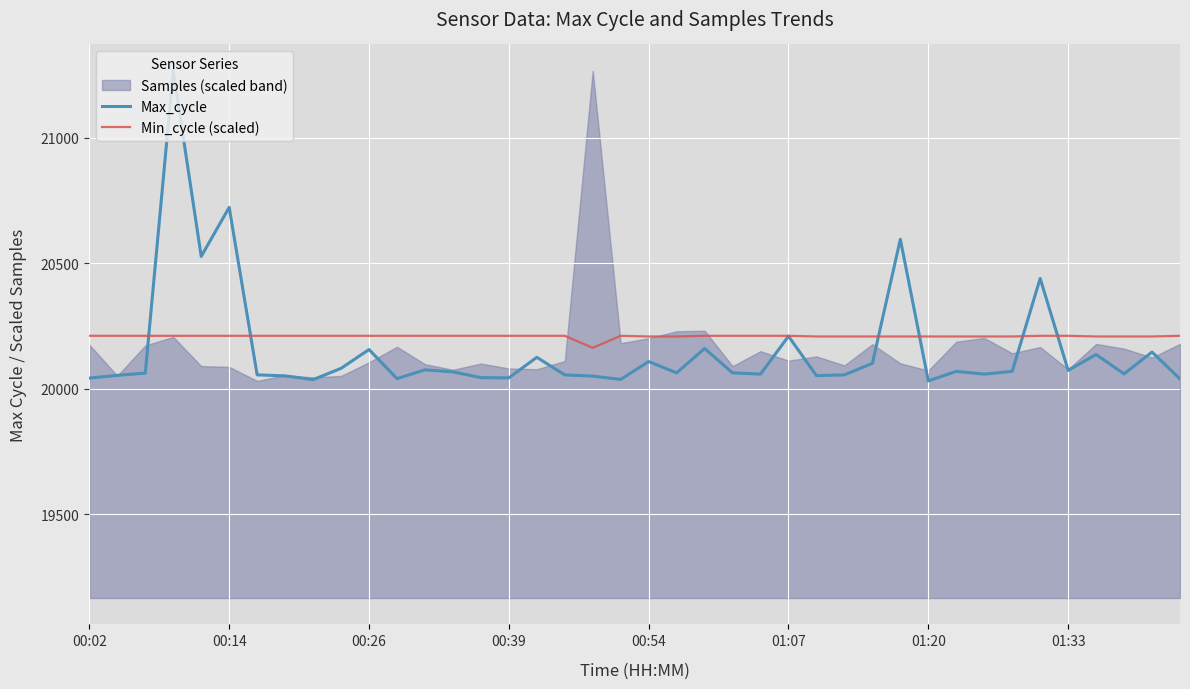

What is the minimum value shown in the chart?

20032.0